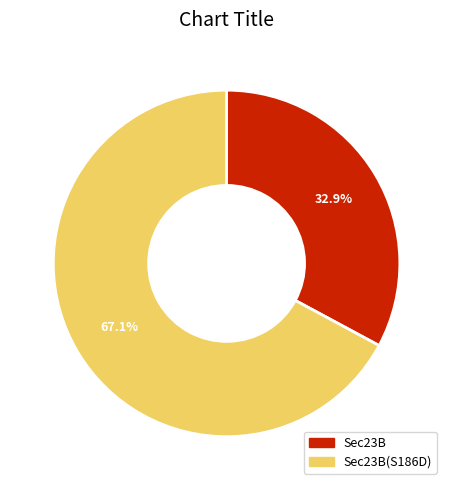

What is the ratio of the value at Sec23B to the value at Sec23B(S186D)?

0.5